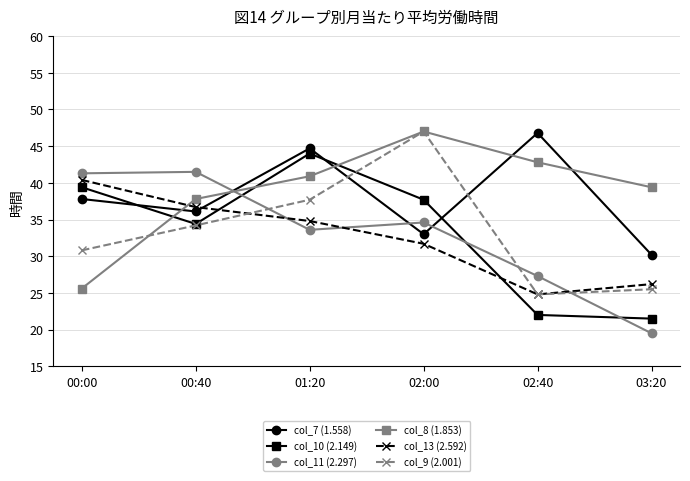

In col_11 (2.297), how many points are lower than both neighbors (excluding endpoints)?

1